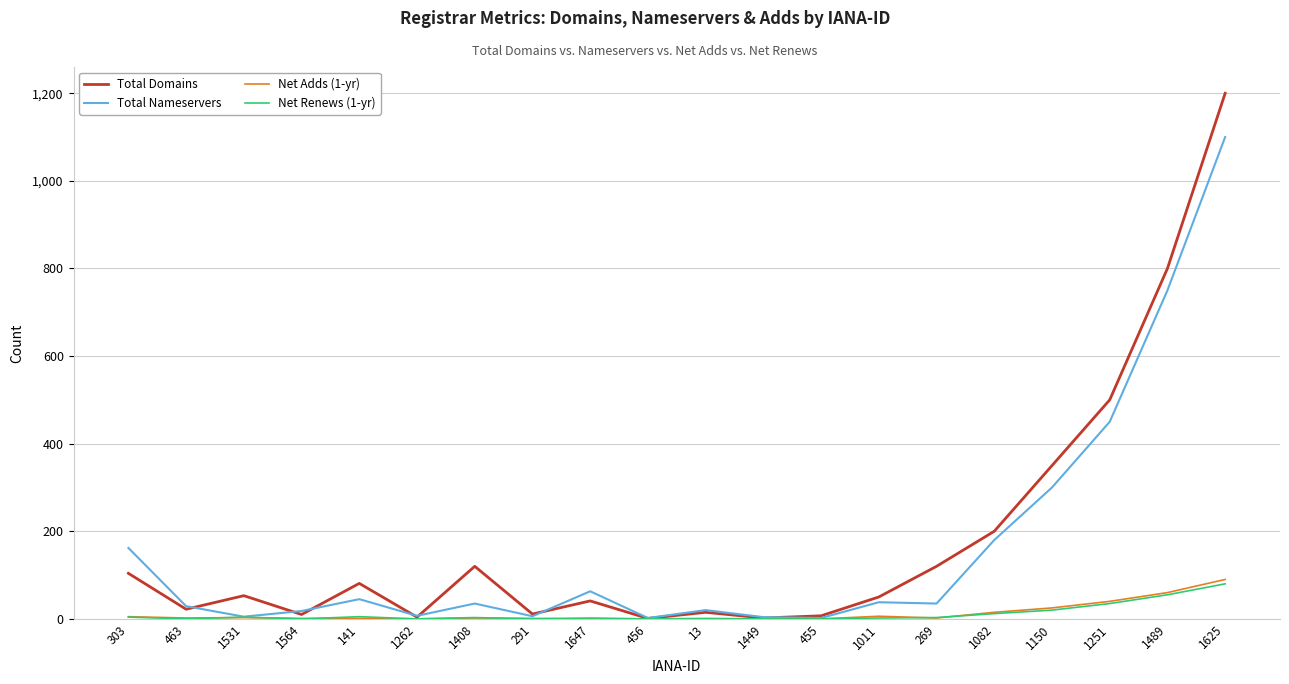

What is the sum of the Total Domains values at 463 and 13?

37